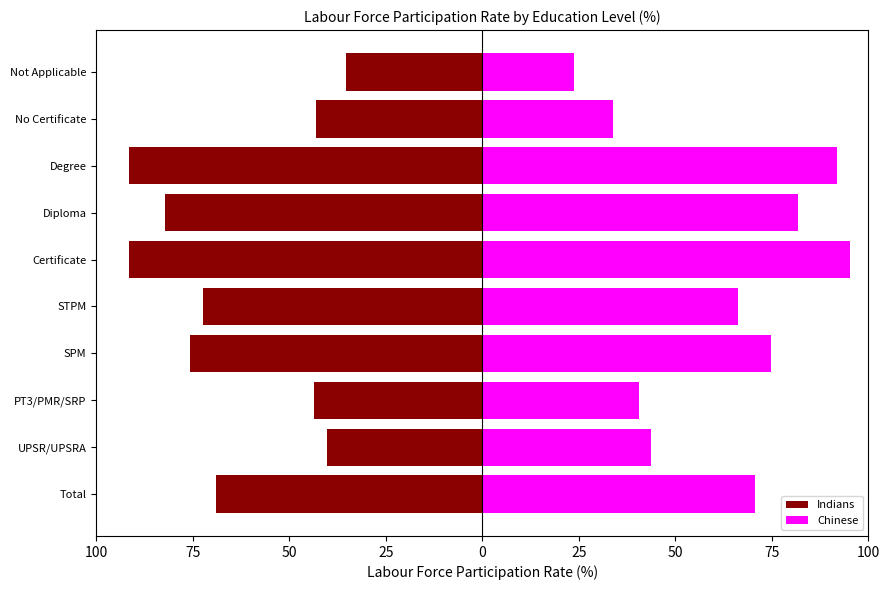

What is the difference between the maximum and minimum values in the Chinese series?

71.5